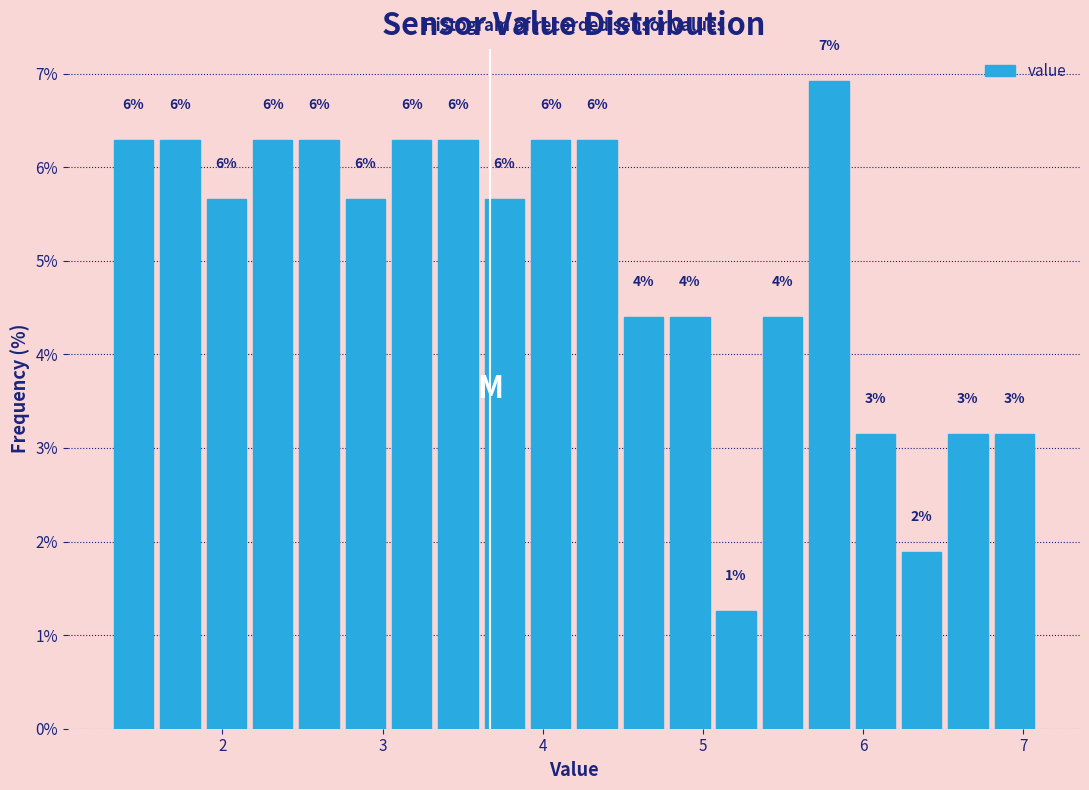

Around what value on the x-axis is the tallest bar? Give the approximate position of its centre, as read against the axis.

5.8